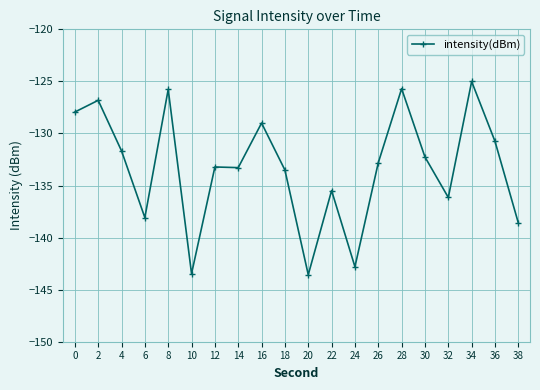

Read the value at 34.

-125.0